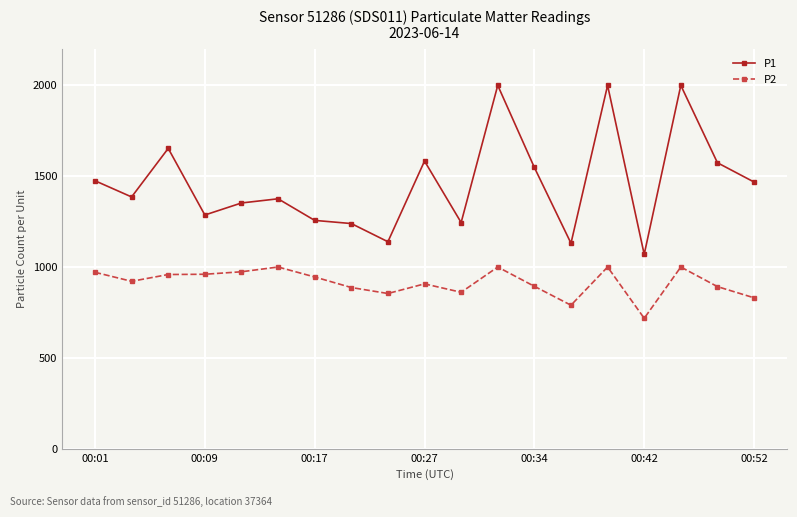

What is the sum of all P2 values?

17361.1